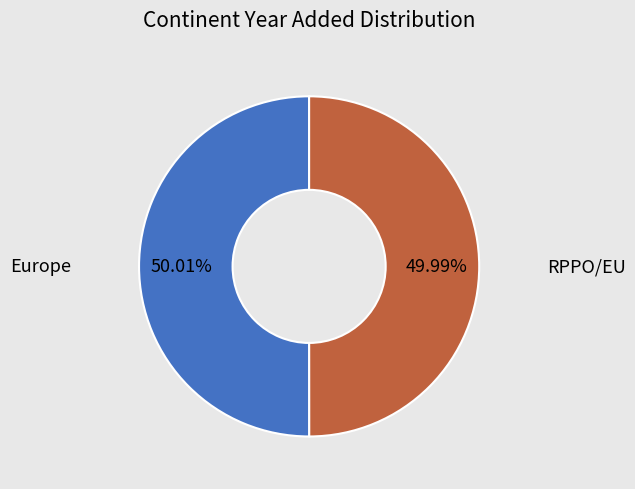

What is the total percentage of RPPO/EU and Europe?

100.0%